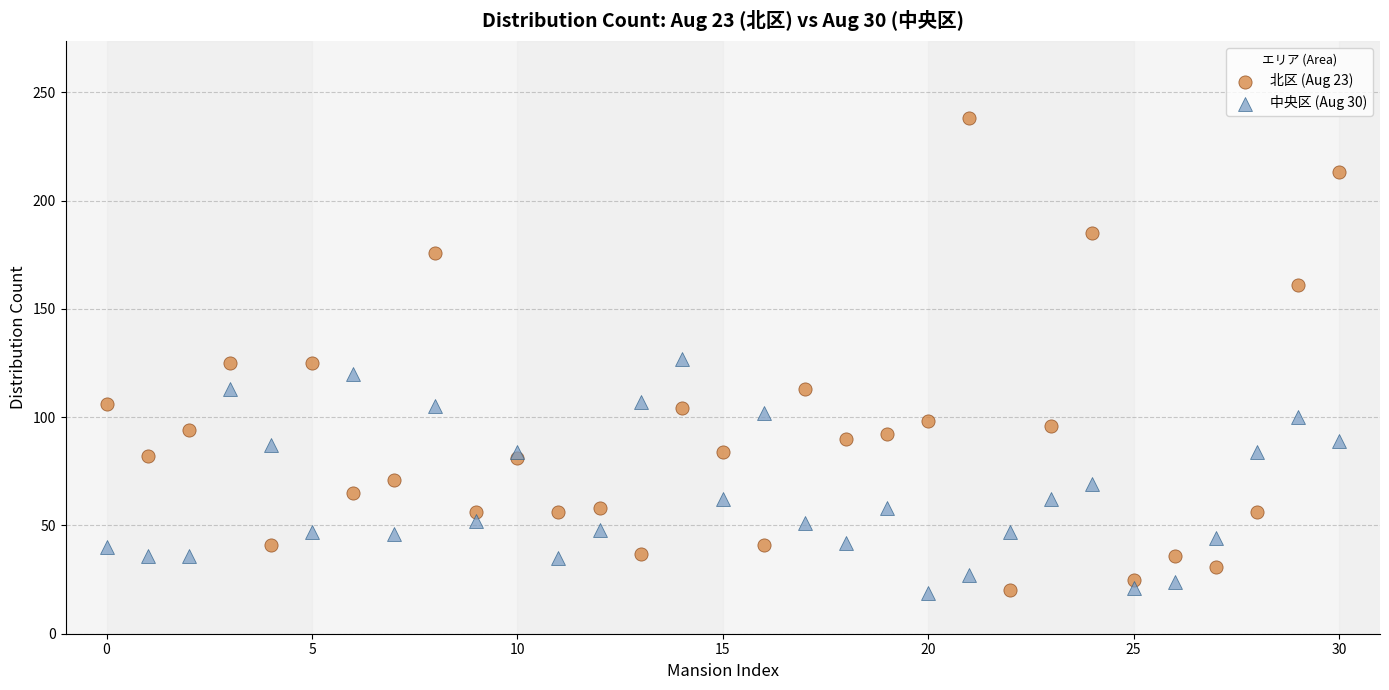

Which series has the largest Y range (max minus min)?

北区 (Aug 23)